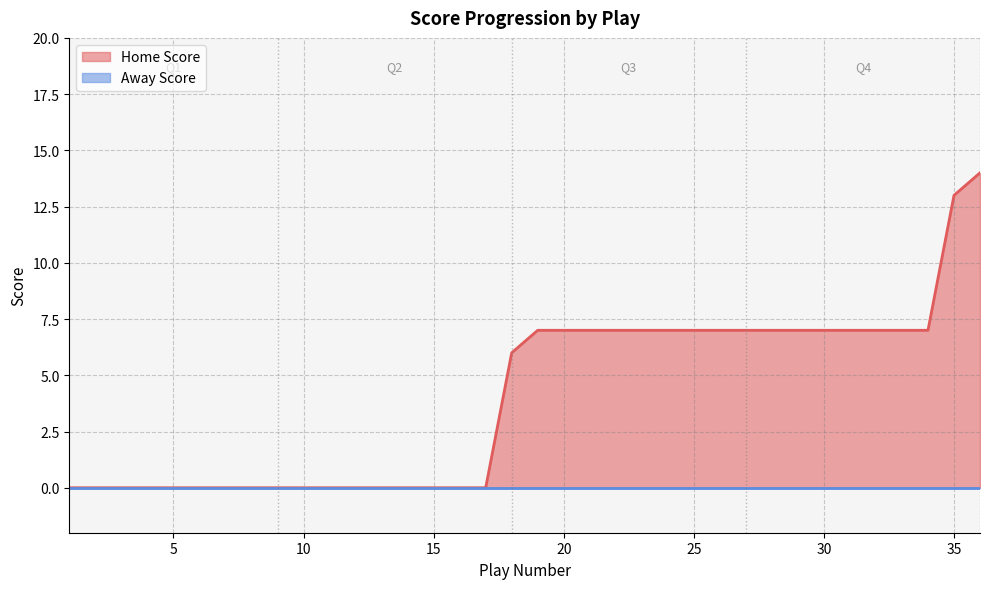

How many data points are above 7?

2